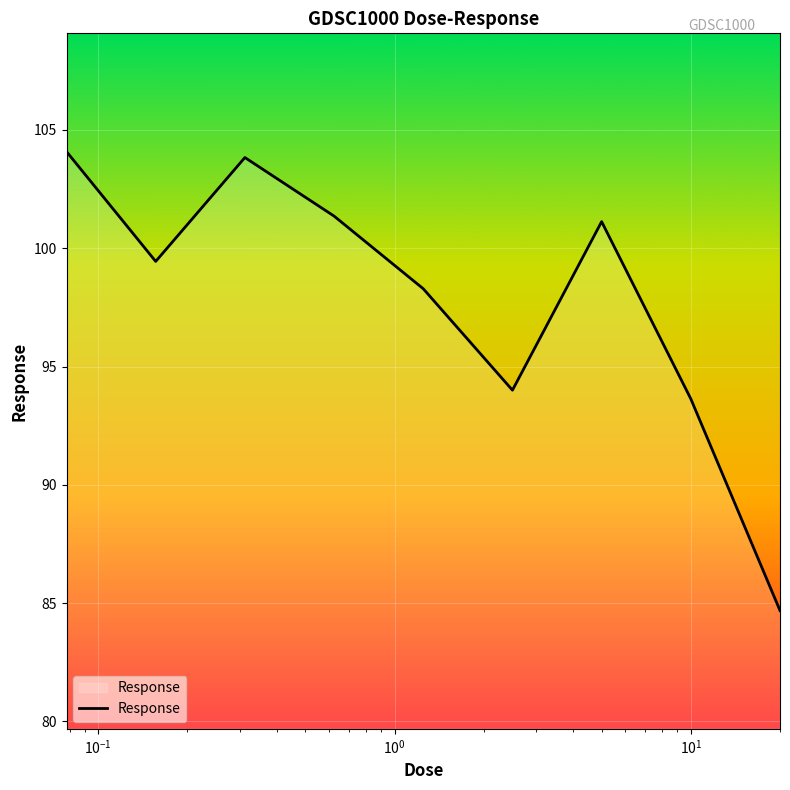

Does the chart have visible grid lines?

Yes